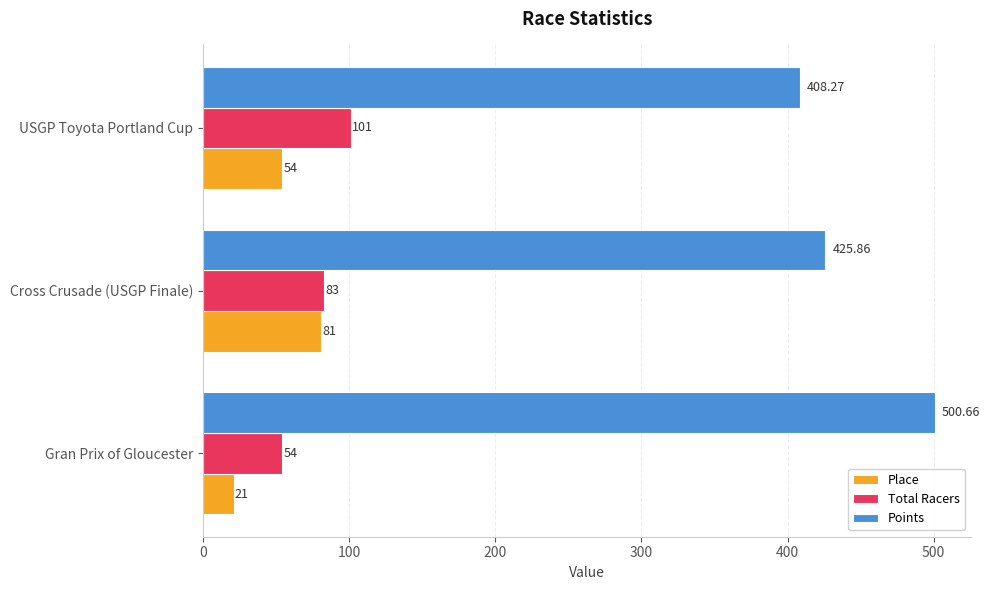

Which series has the largest range (max minus min)?

Points